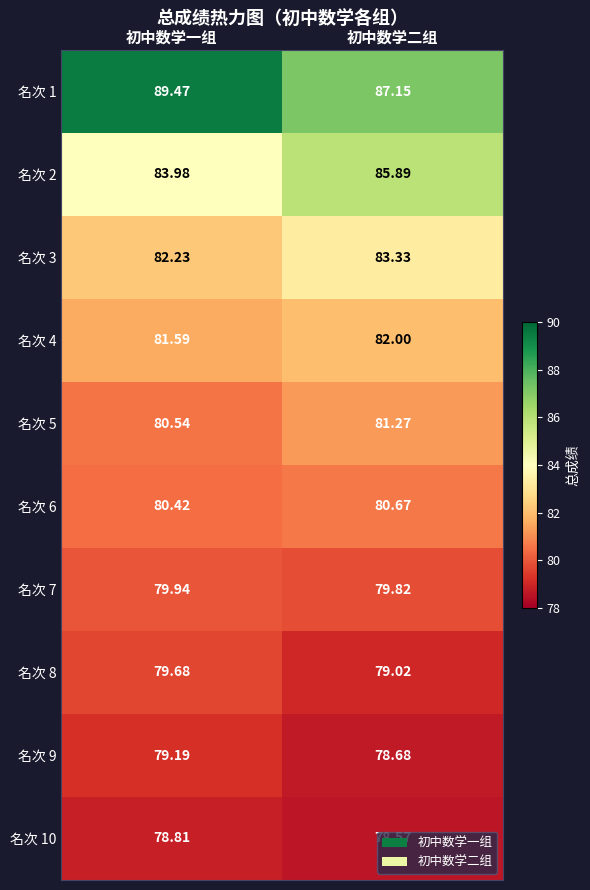

Rank the categories by 名次 10 value from highest to lowest.

初中数学一组, 初中数学二组